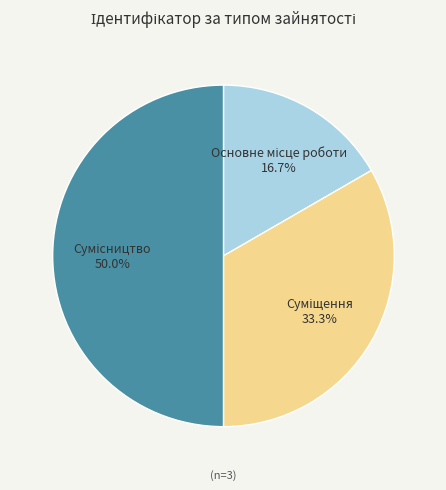

How many segments does this pie chart have?

3